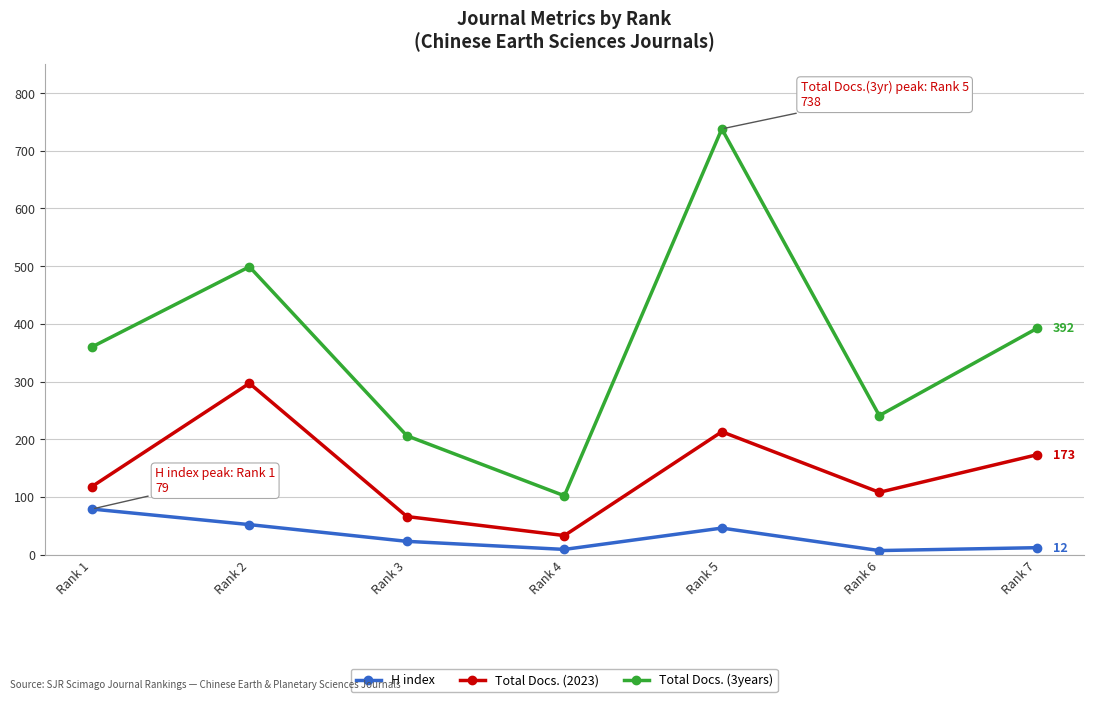

What is the value of the Total Docs. (2023) point at the 4th from the left?

33